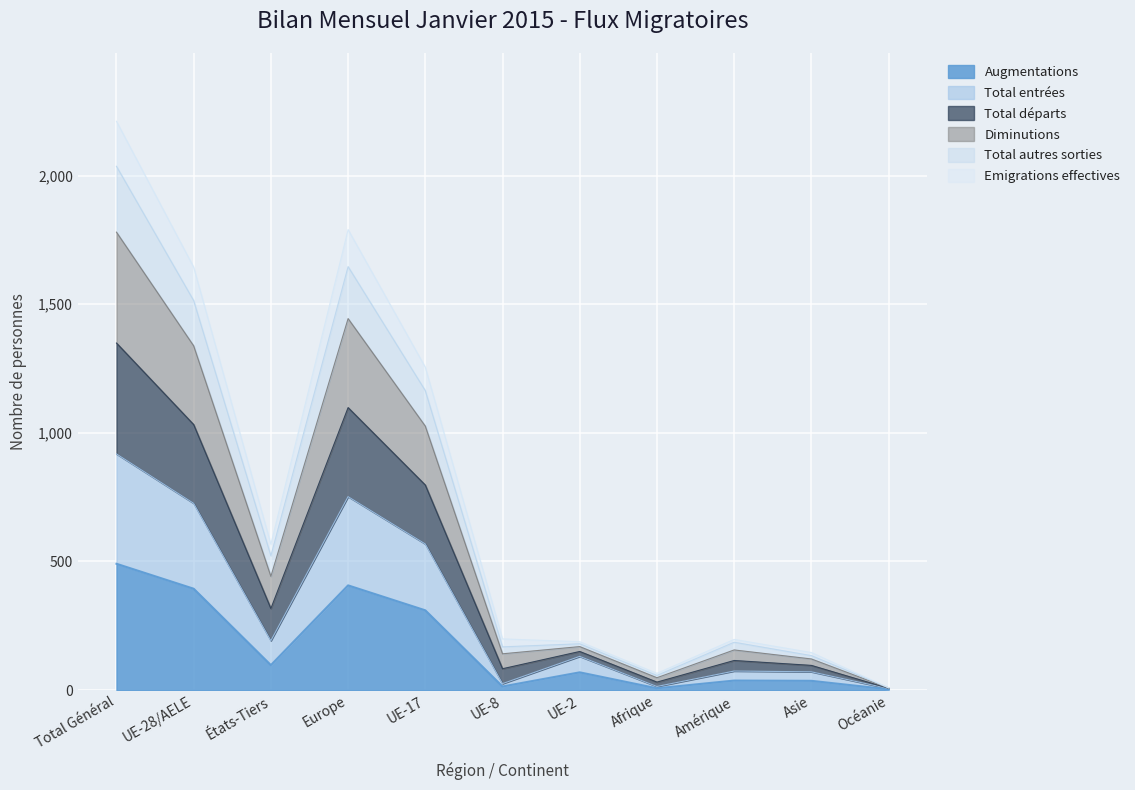

The value of Emigrations effectives at UE-28/AELE is 1829. True or false?

False